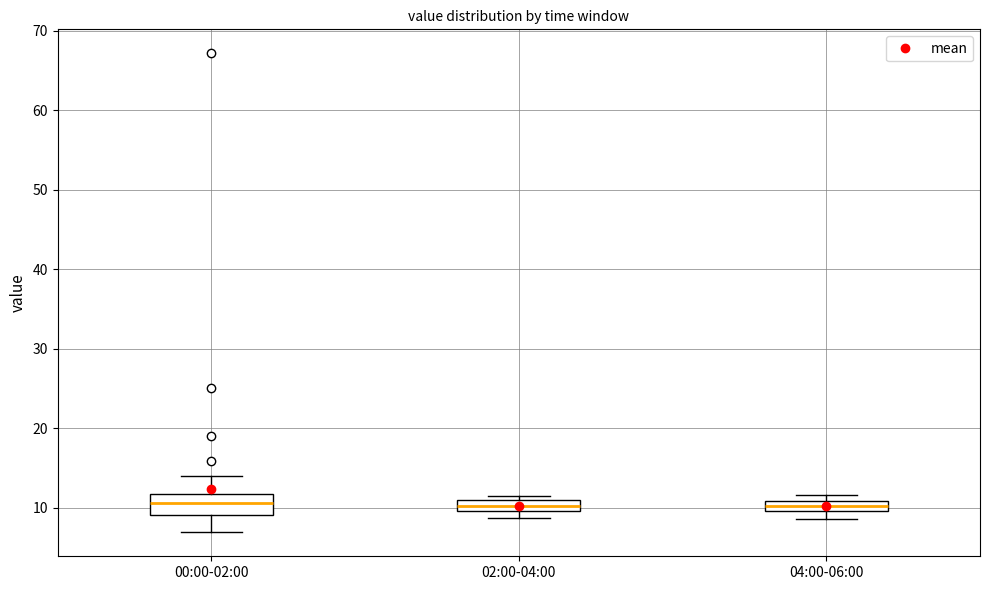

Which box is the tallest, from its lower edge to its upper edge?

00:00-02:00